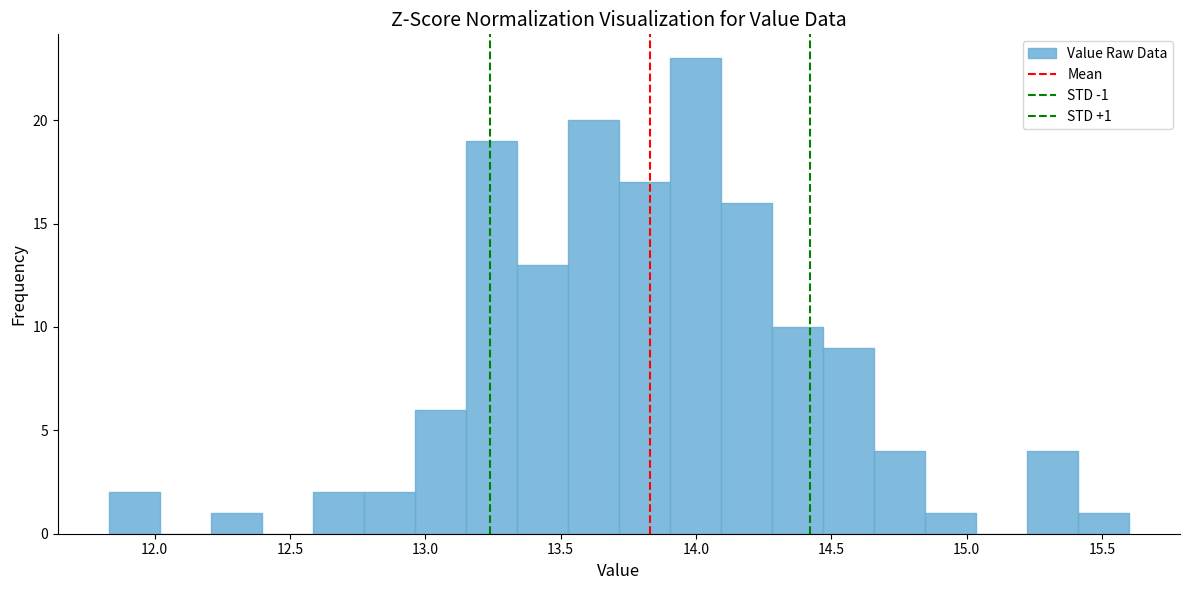

Read against the x-axis, roughly where is the centre of the tallest bar?

14.00